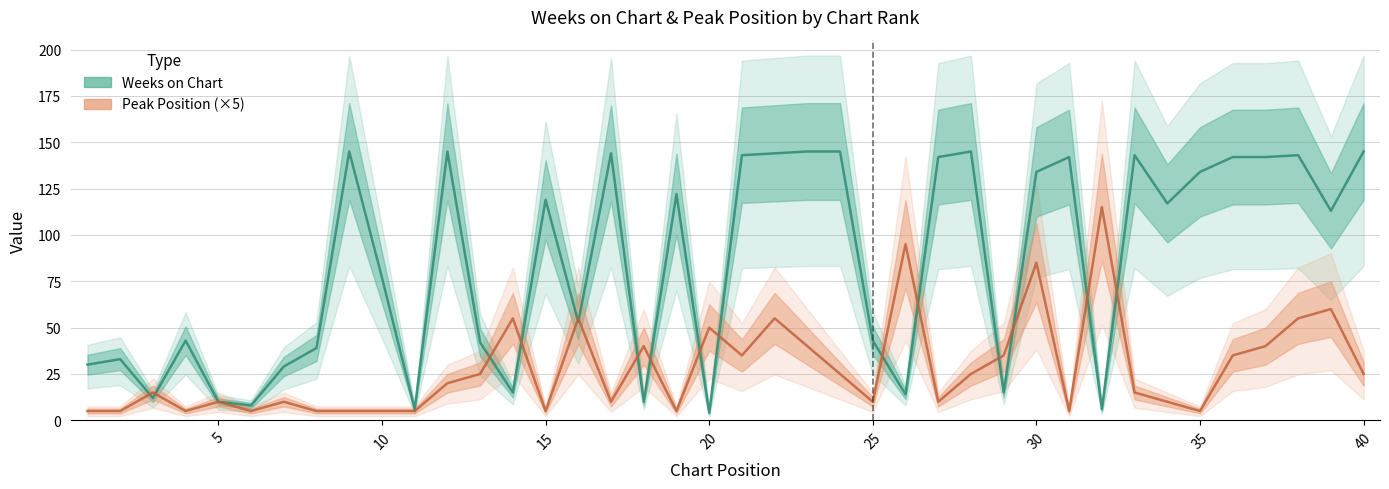

Rank the series by their maximum value, from highest to lowest.

Weeks on Chart, Peak Position (×5)